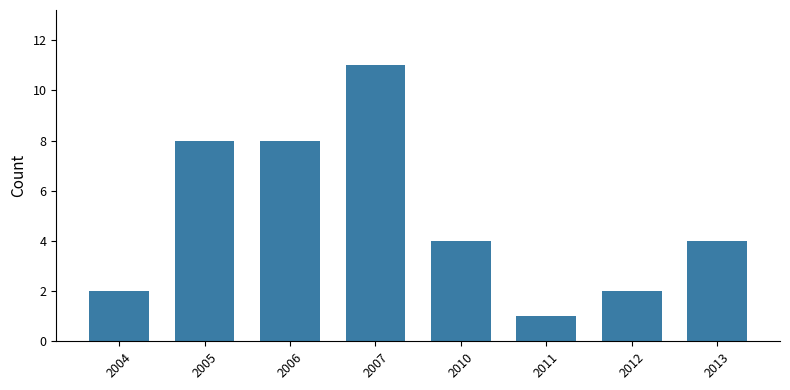

True or false: the data shows 18 at 2007.

False